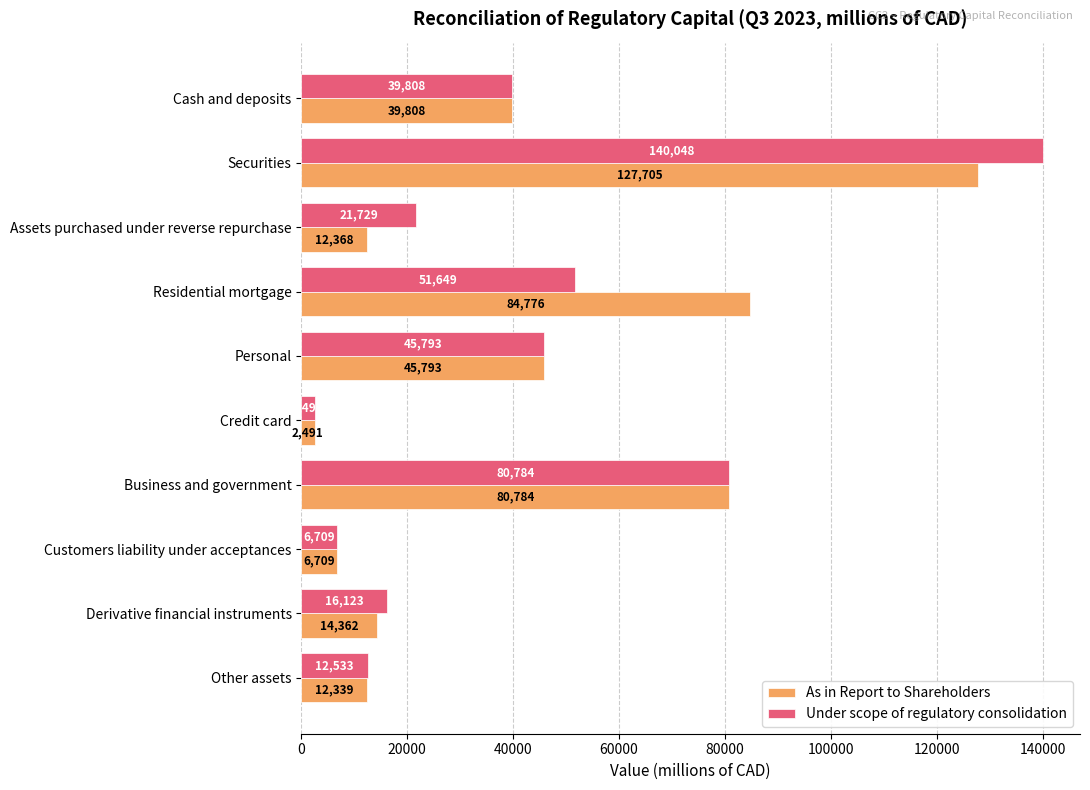

The value of Under scope of regulatory consolidation at Personal is 45793. True or false?

True